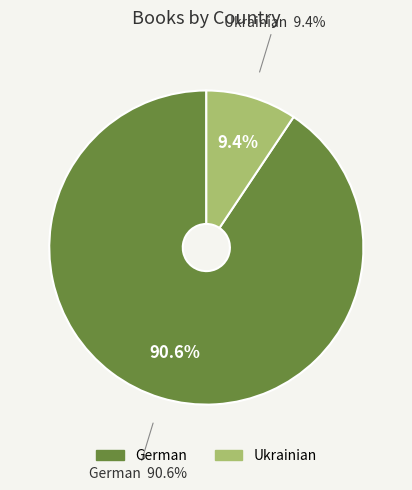

Count the number of slices in the pie.

2